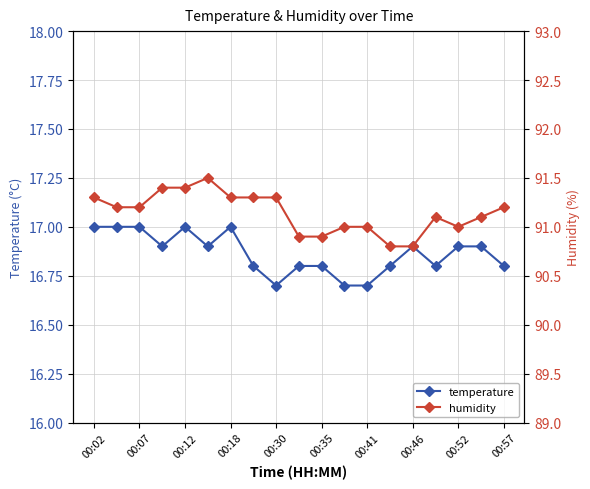

What is the maximum value for temperature?

17.0